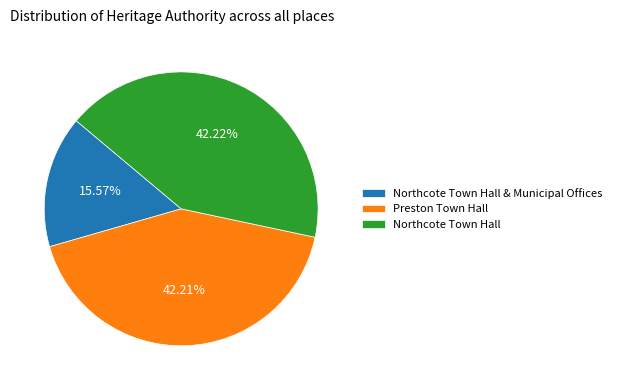

What portion of the pie excludes Northcote Town Hall?

57.8%